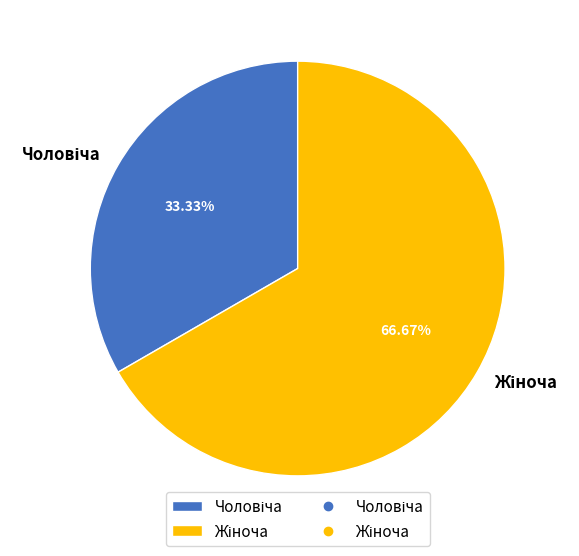

Is there a majority slice in this chart?

Yes